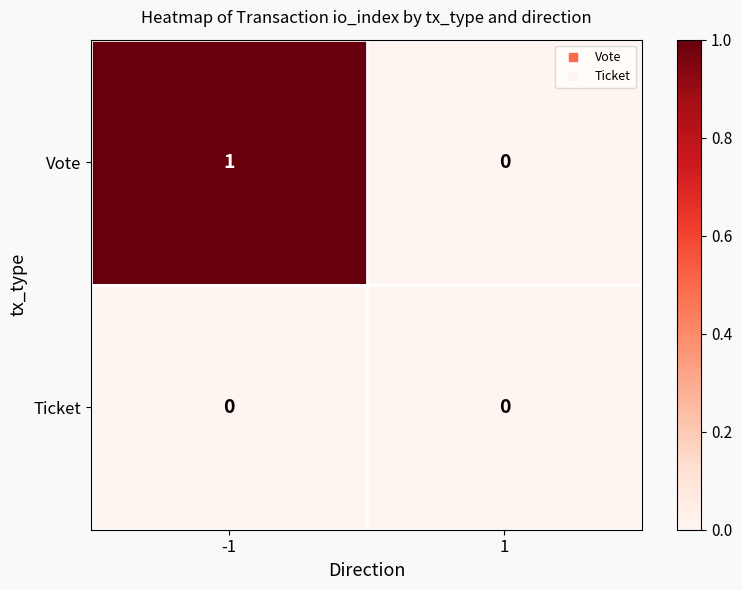

List the series in order of their overall mean, highest first.

Vote, Ticket